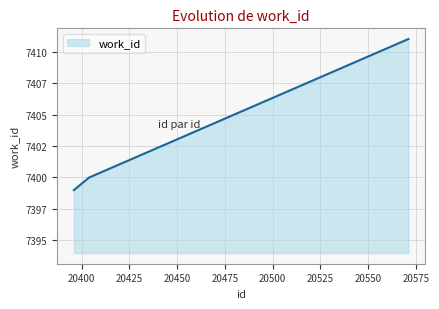

At which label does the data first exceed 7400?

20571